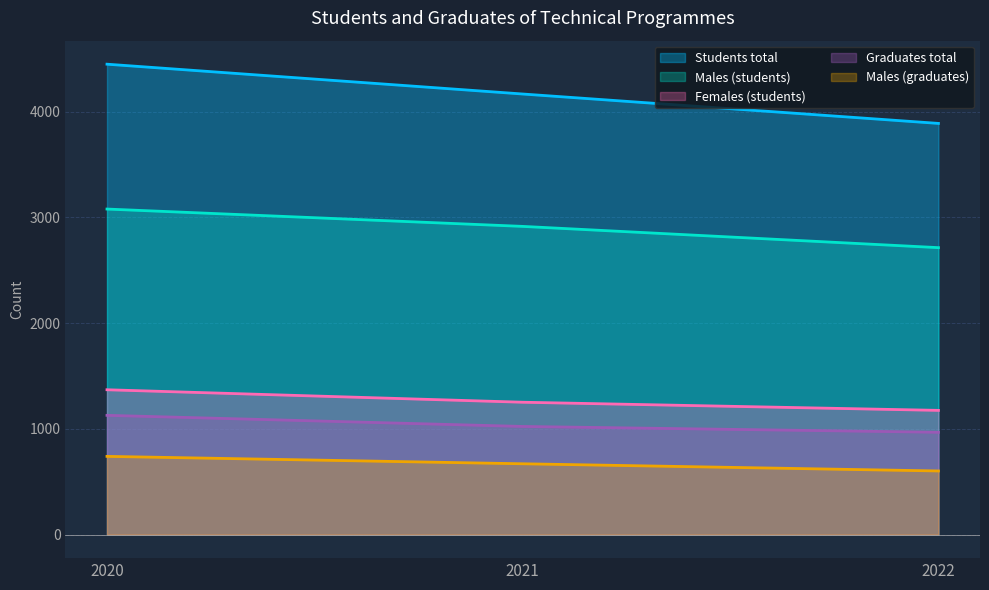

At 2022, list the series in order from smallest to largest.

Males (graduates), Graduates total, Females (students), Males (students), Students total